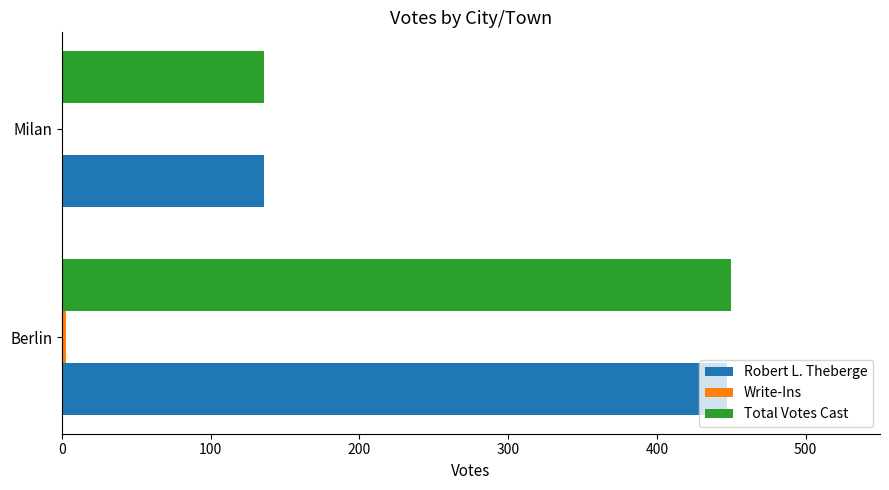

What is the total value across all series at Milan?

272